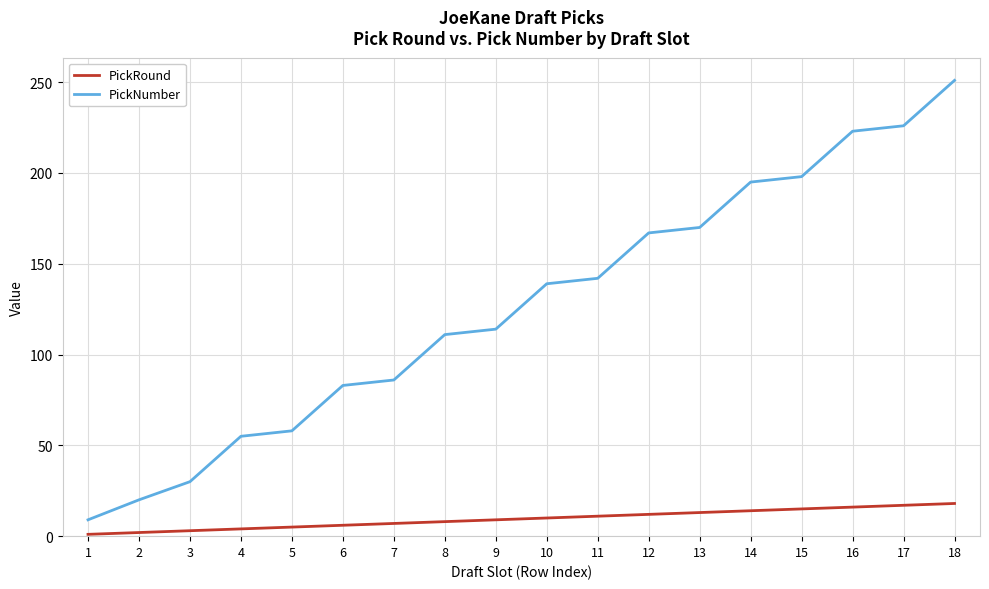

Rank the series by their maximum value, from lowest to highest.

PickRound, PickNumber